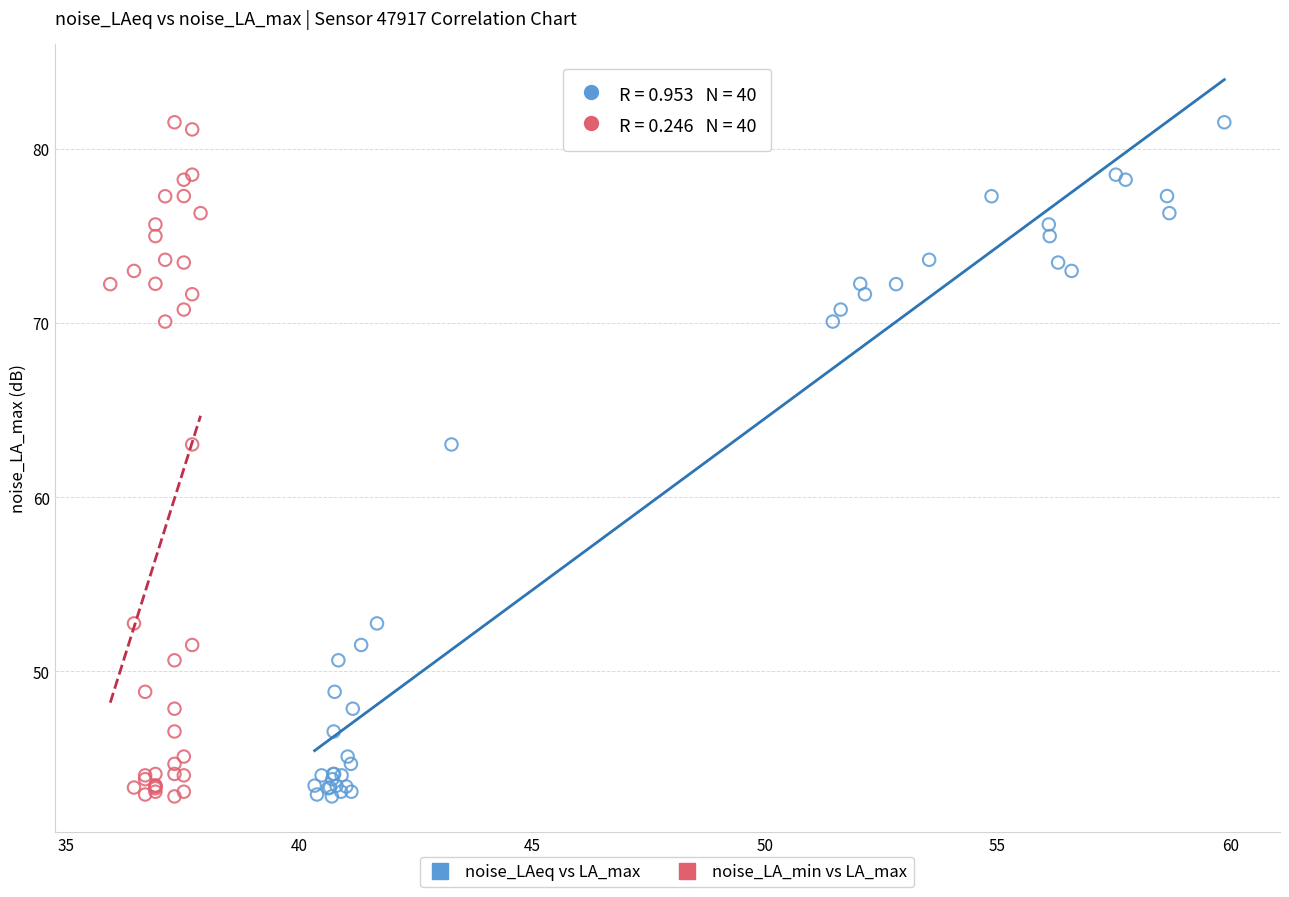

What are all the series names shown in the legend?

noise_LAeq vs LA_max, noise_LA_min vs LA_max